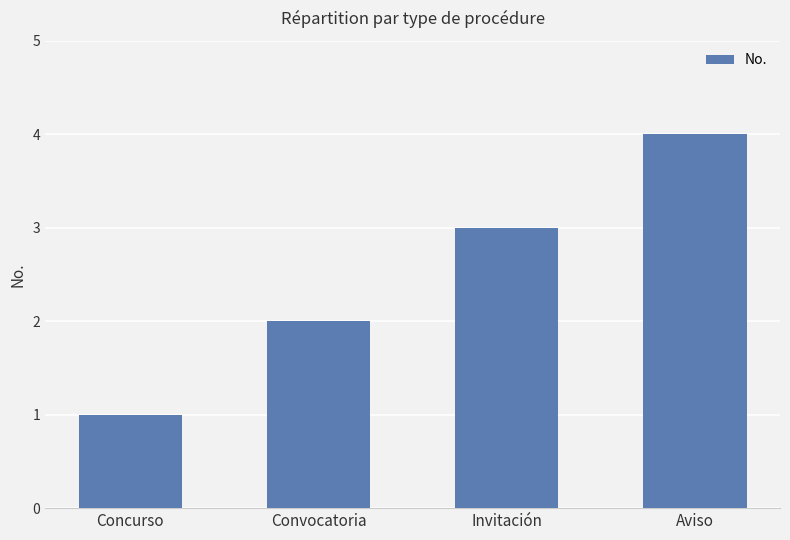

At which label is the value closest to 2?

Convocatoria